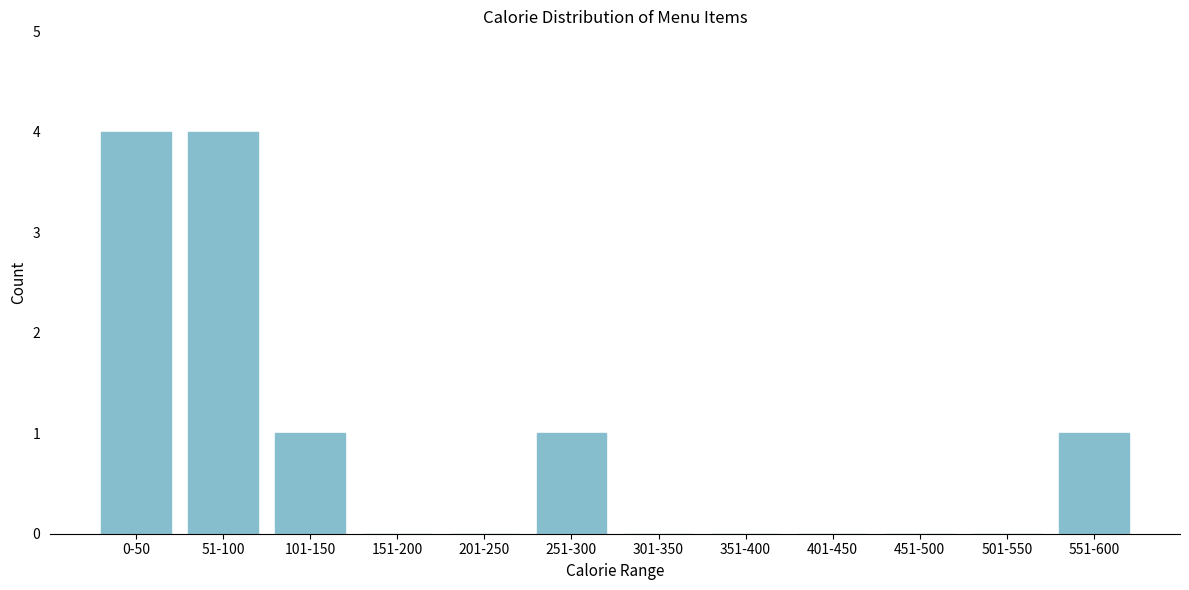

Reading left to right, list all the values displayed in this chart.

0-50=4	51-100=4	101-150=1	151-200=0	201-250=0	251-300=1	301-350=0	351-400=0	401-450=0	451-500=0	501-550=0	551-600=1